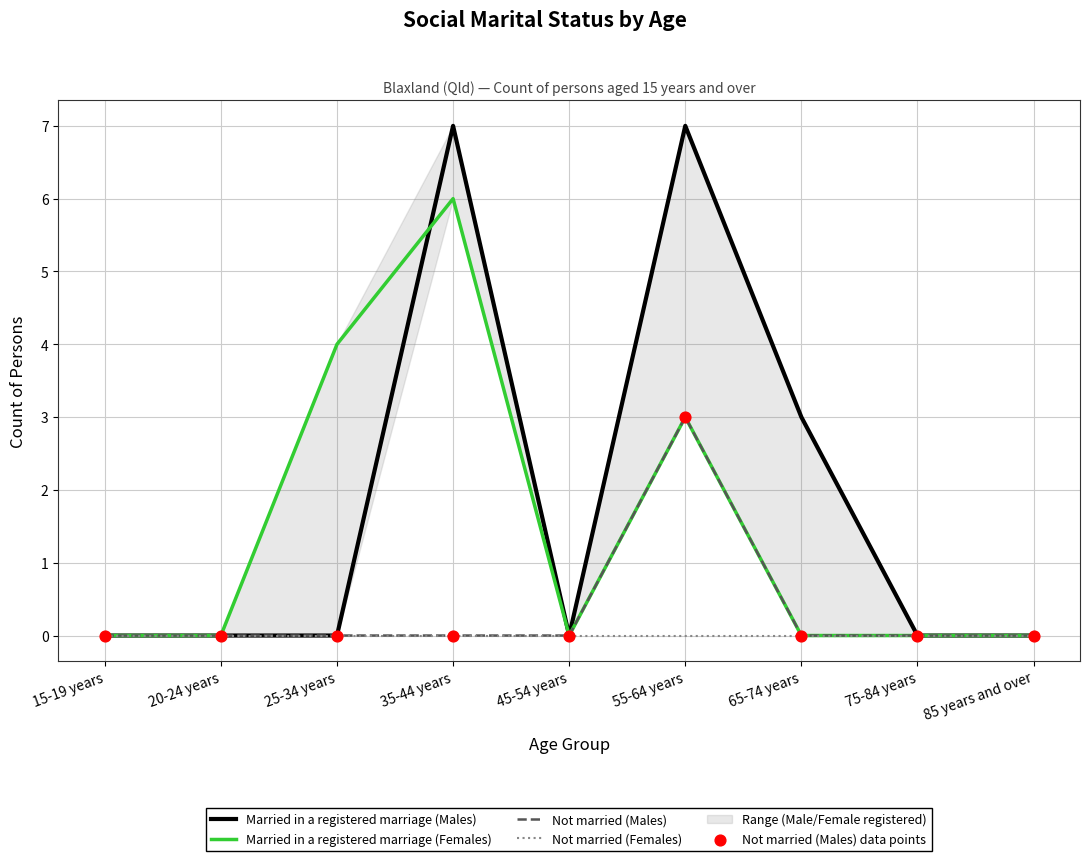

Which series contains the highest Y value?

Married in a registered marriage (Males)